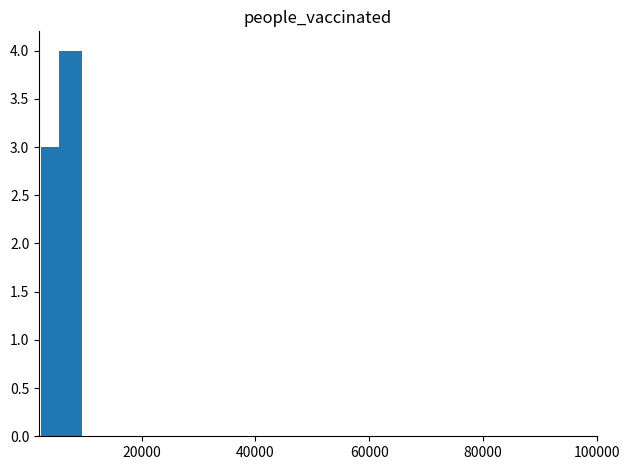

What is the greatest value displayed?

4